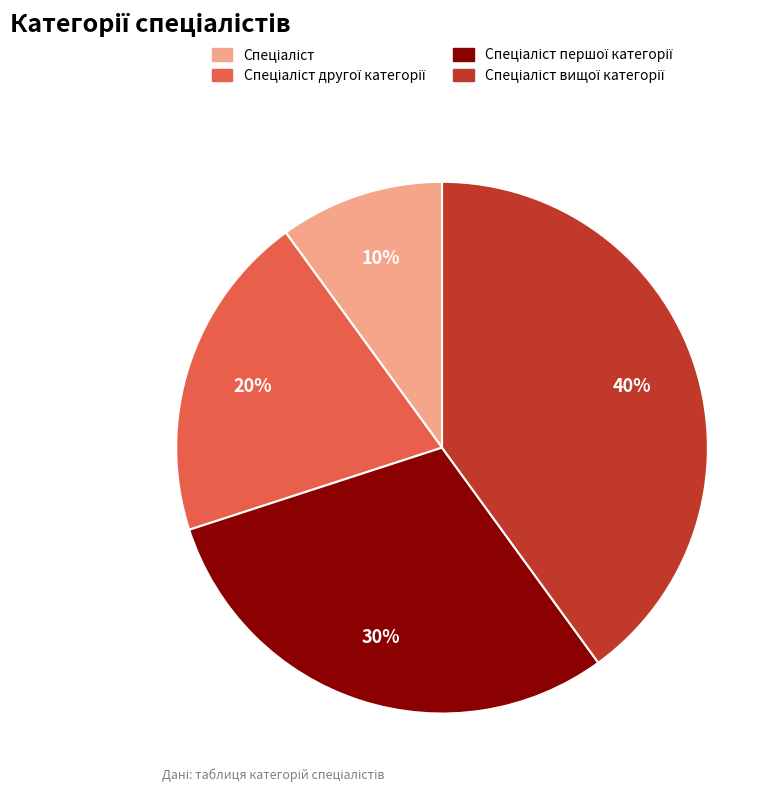

How many slices are in this pie chart?

4